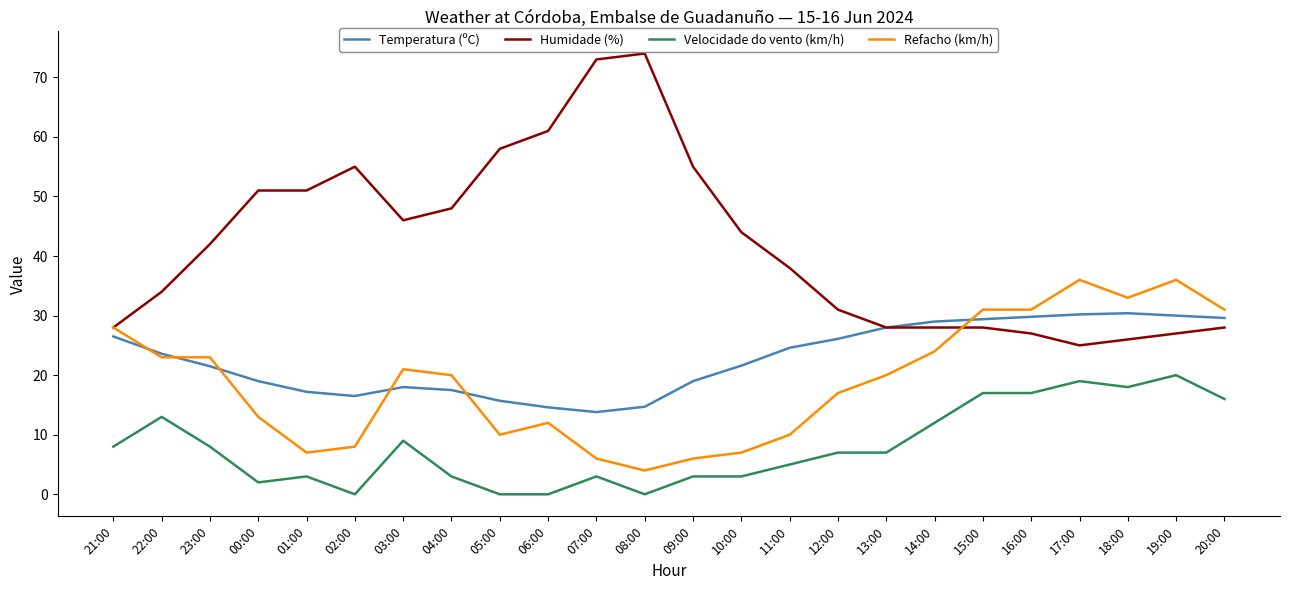

What is the total value across all series at 19:00?

113.0